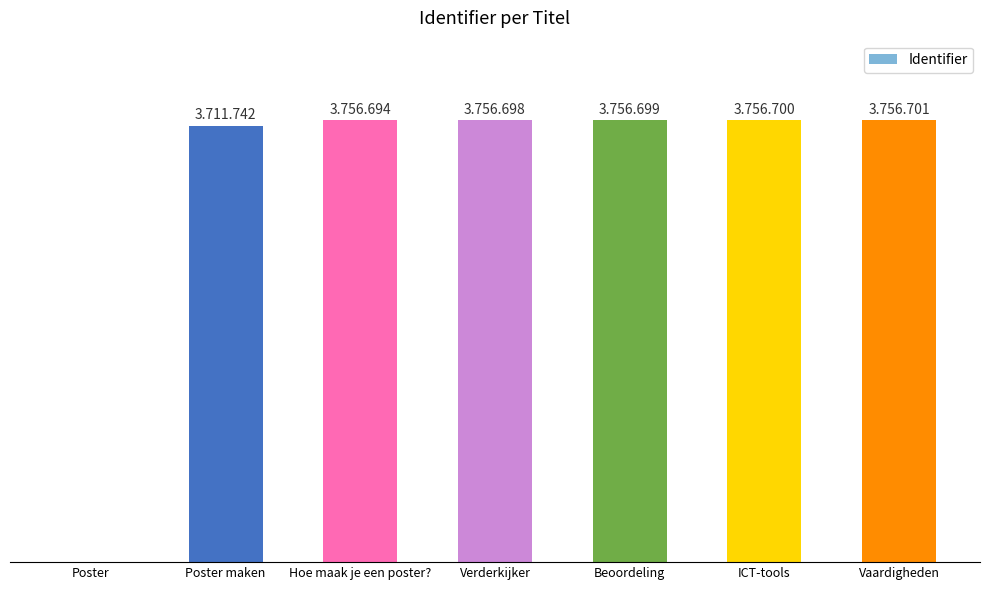

What is the greatest value displayed?

3756701